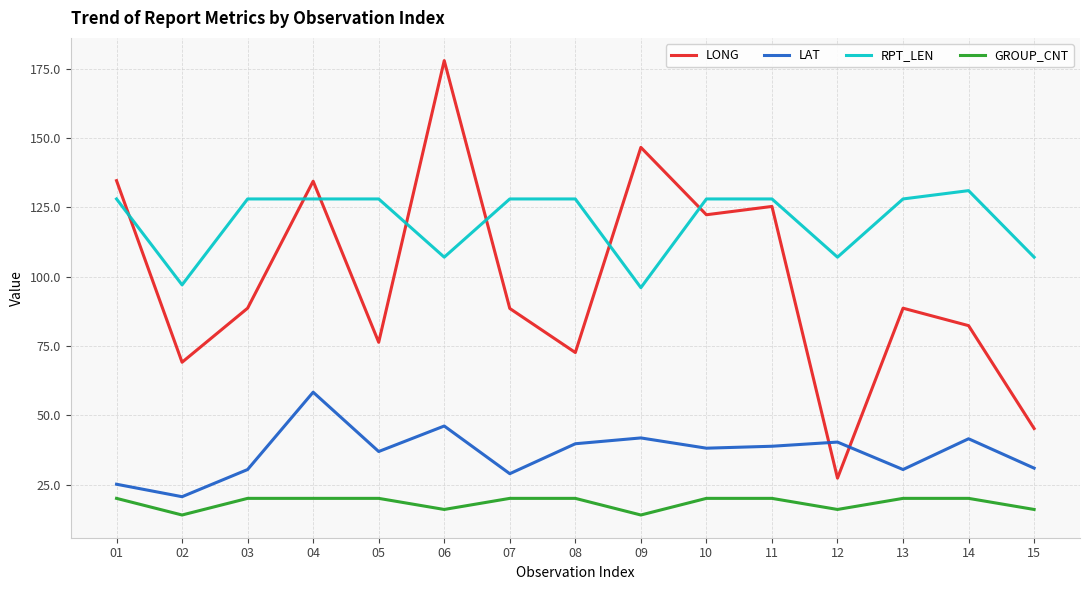

What is the spread (max minus min) of values at 09?

132.6